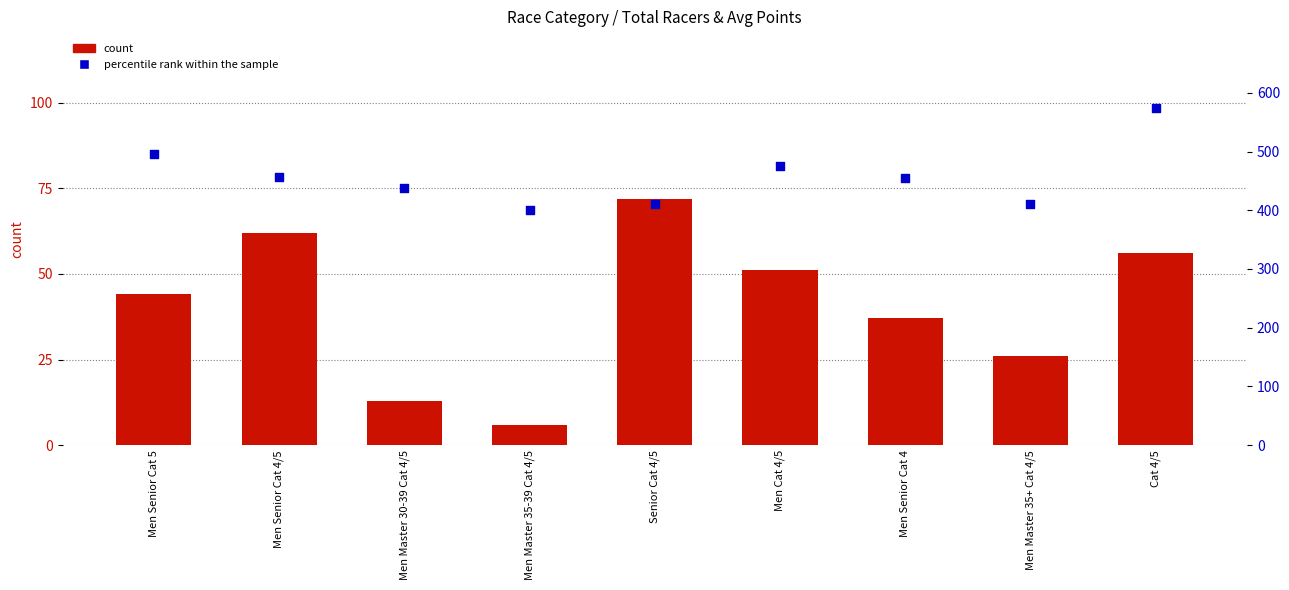

Which series has the largest total across all categories?

percentile rank within the sample